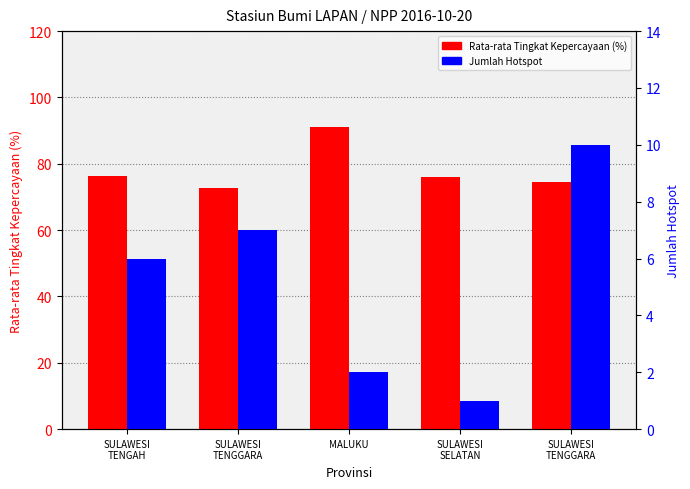

Which label corresponds to the largest value in the chart?

MALUKU